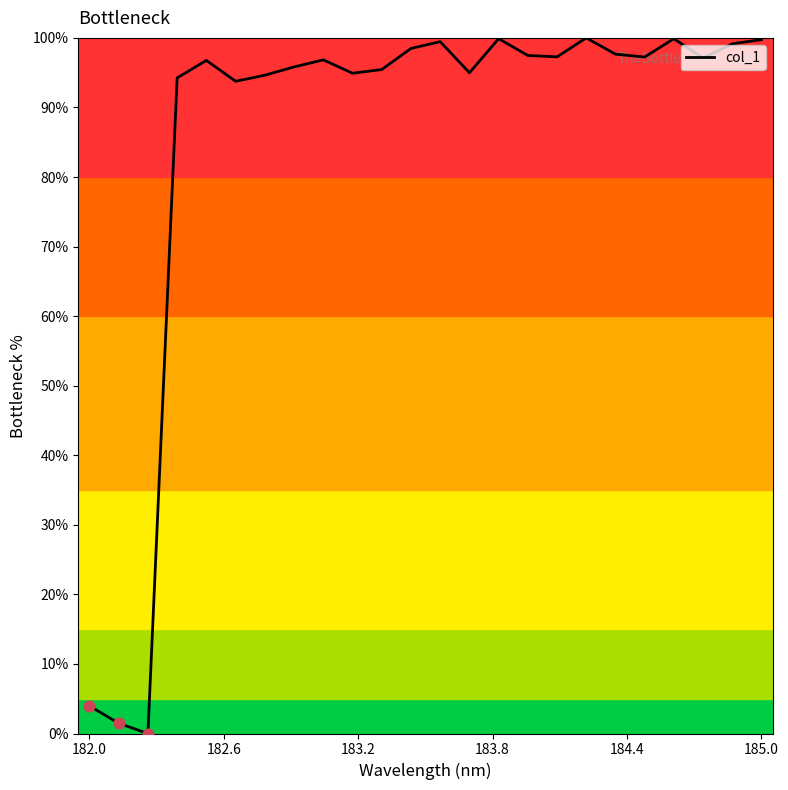

What is the difference between the maximum and minimum values?

100.0